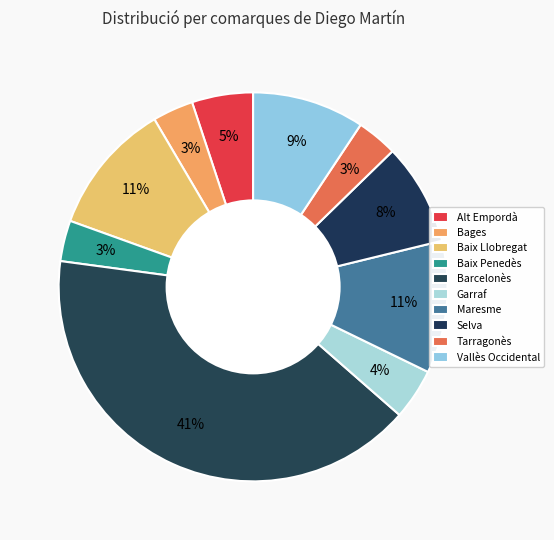

To the nearest percent, what is the combined percentage of Alt Empordà and Vallès Occidental?

14%